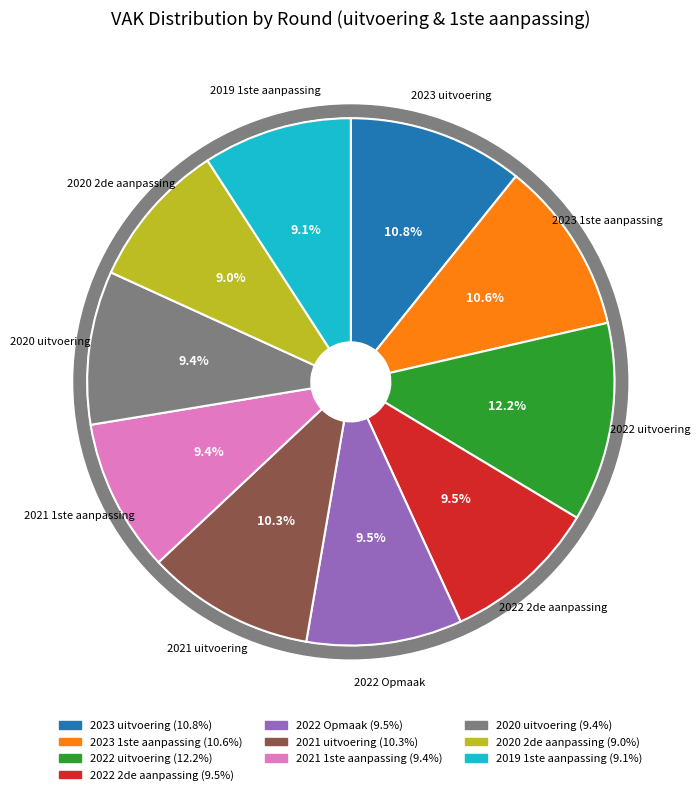

Which category has the biggest portion of the pie?

2022 uitvoering